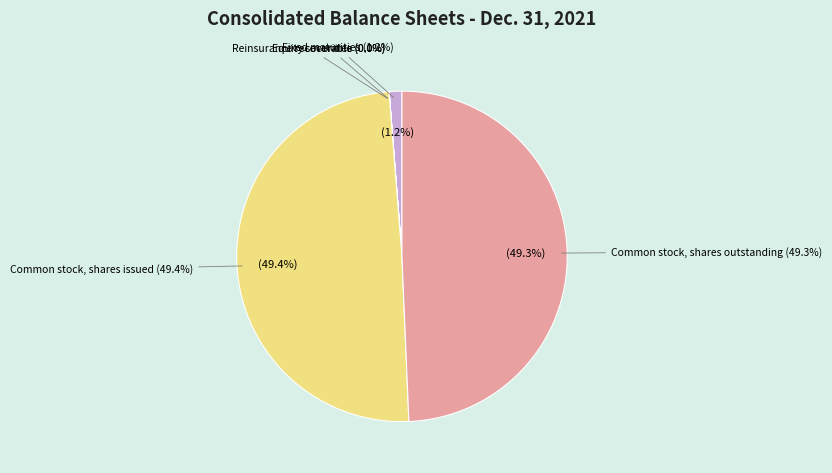

To the nearest percent, what is the average slice percentage?

20%